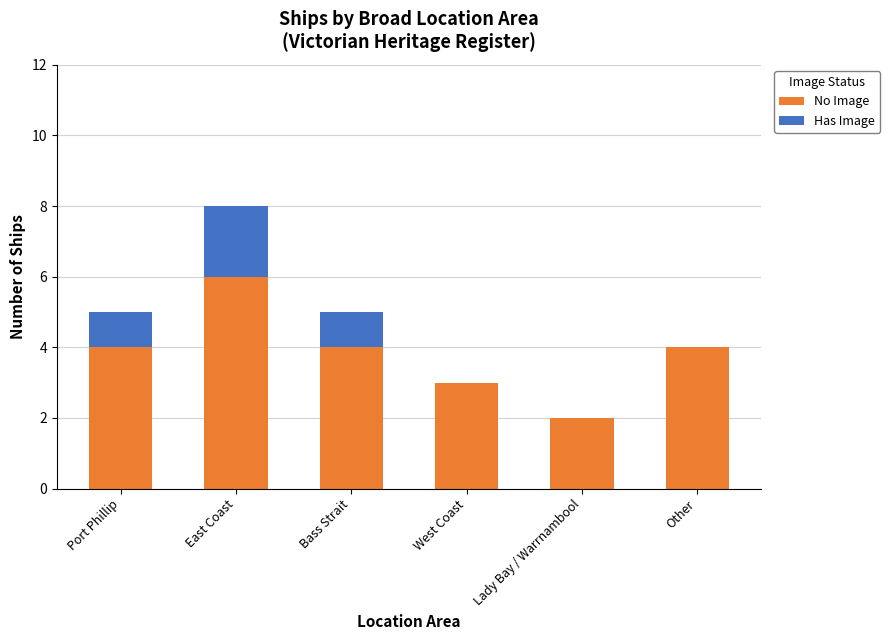

Read the No Image value at Other.

4